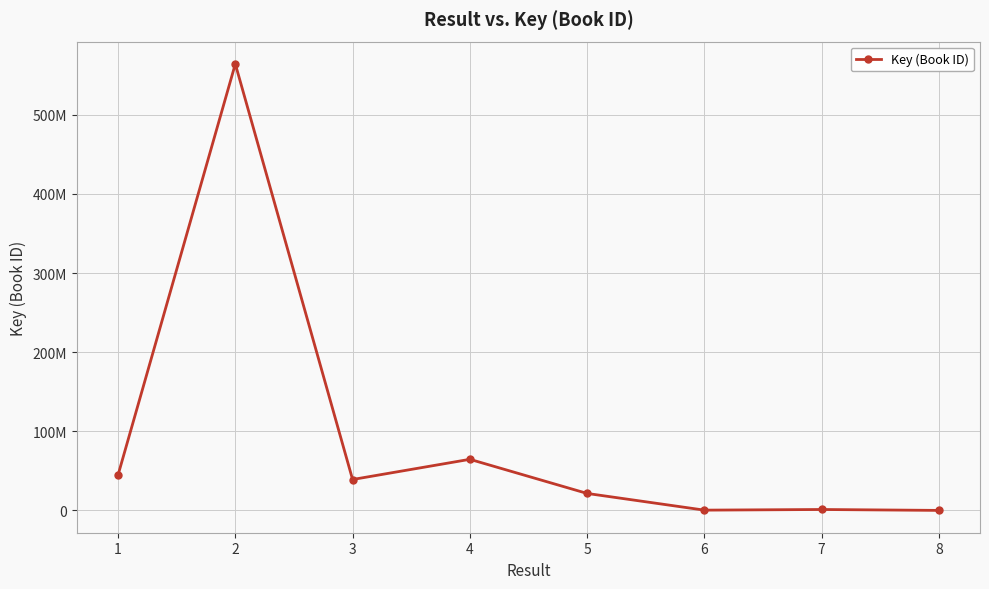

At which category does the chart reach its peak across all series?

2